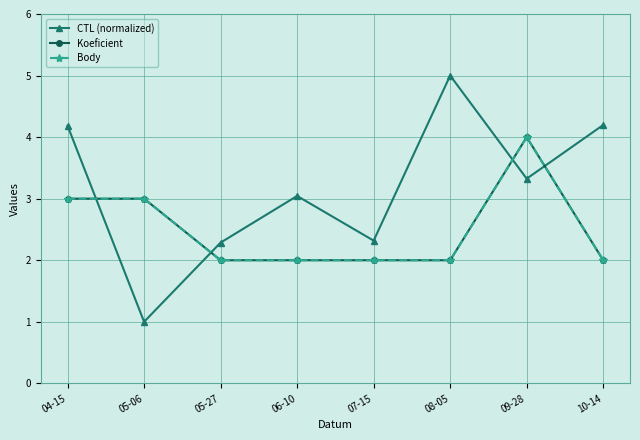

Between 07-15 and 06-10, which is larger?

06-10